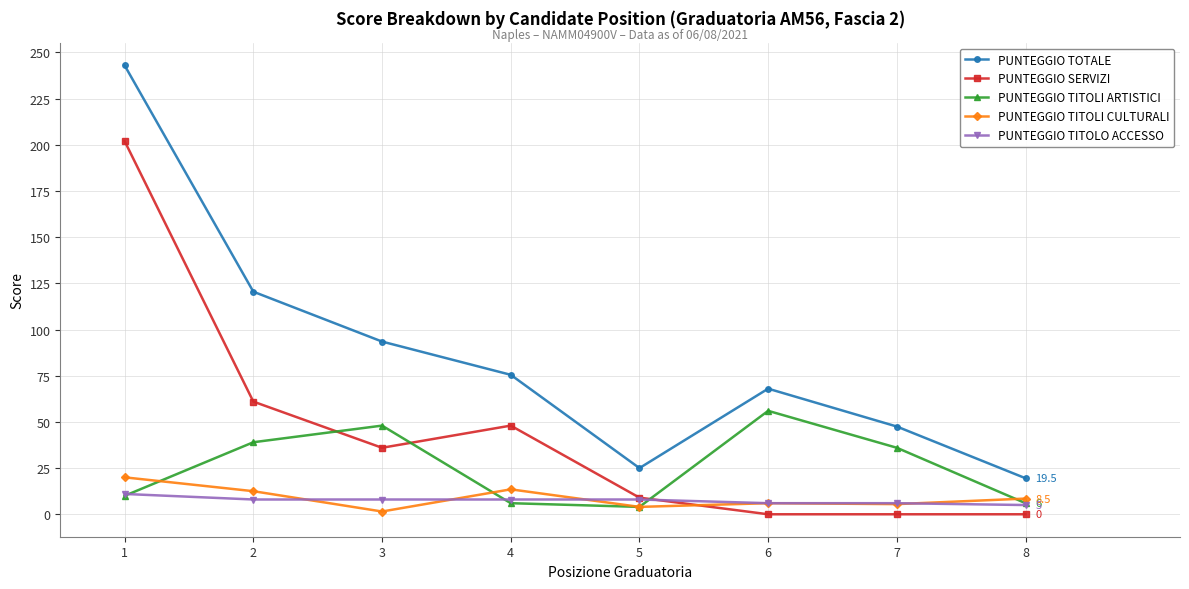

Between 4 and 8, which series saw the biggest shift?

PUNTEGGIO TOTALE